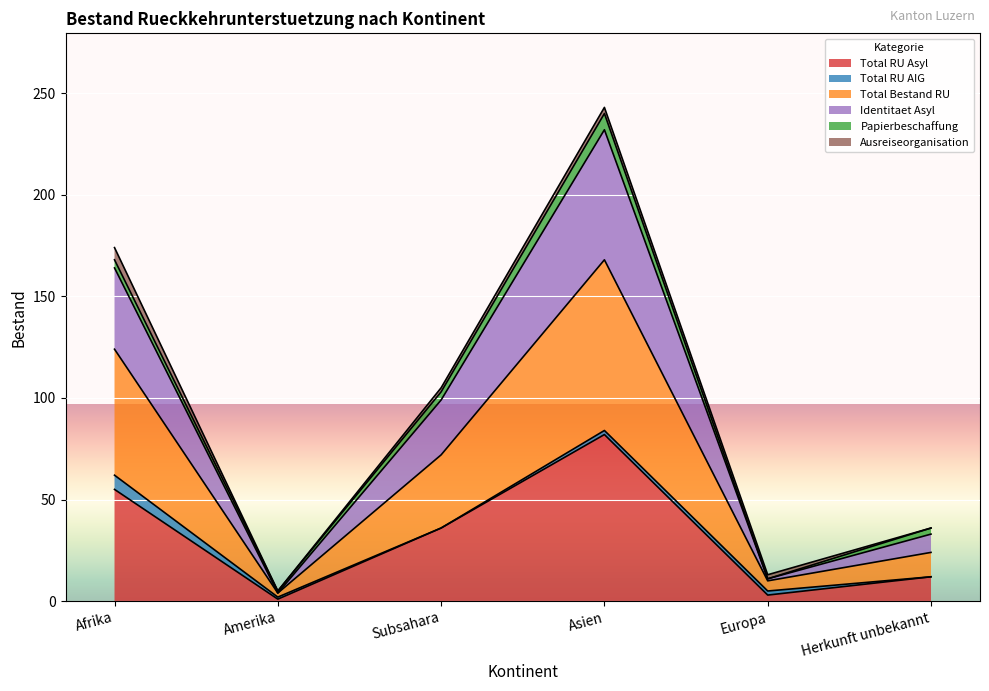

What is the highest value of the Total RU Asyl series?

82